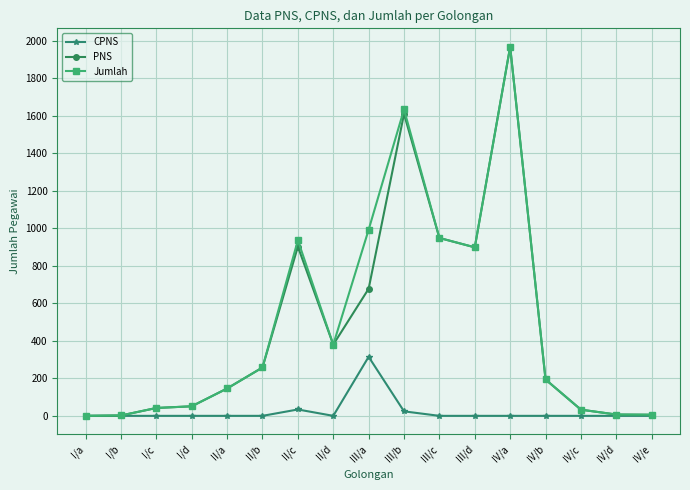

Which series has the largest total across all categories?

Jumlah